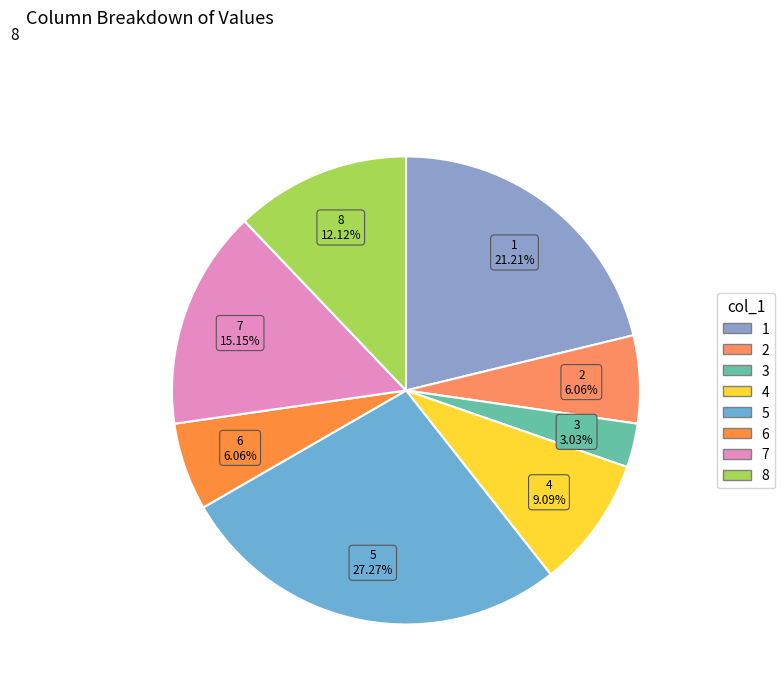

Which slice is the largest?

5